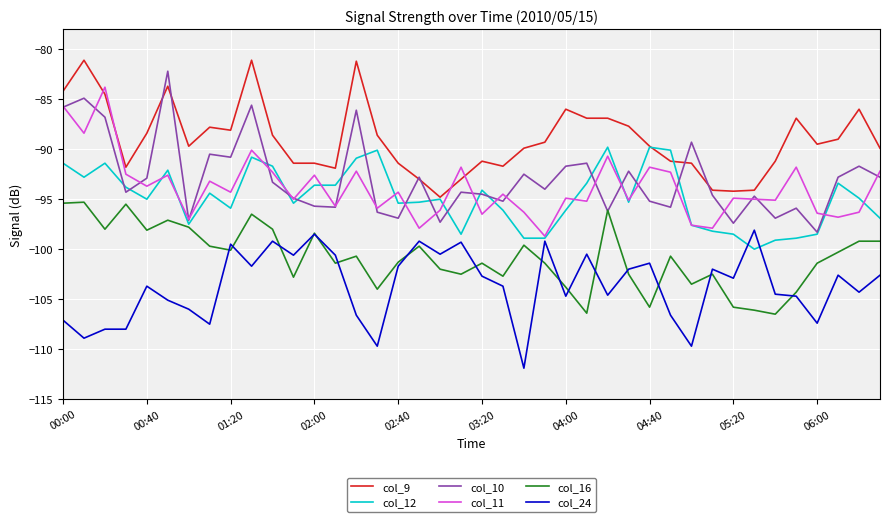

Which series has the largest total across all categories?

col_9